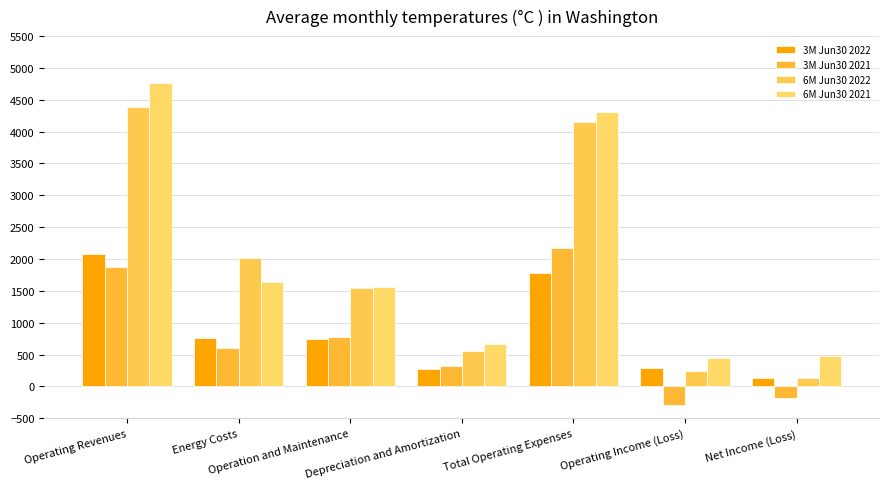

What is the approximate value of 6M Jun30 2021 at Depreciation and Amortization, to the nearest 10?

660